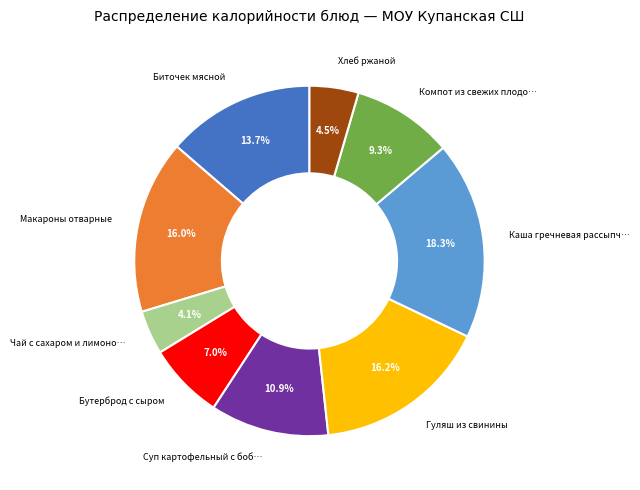

Is there any slice that represents more than half of the pie?

No